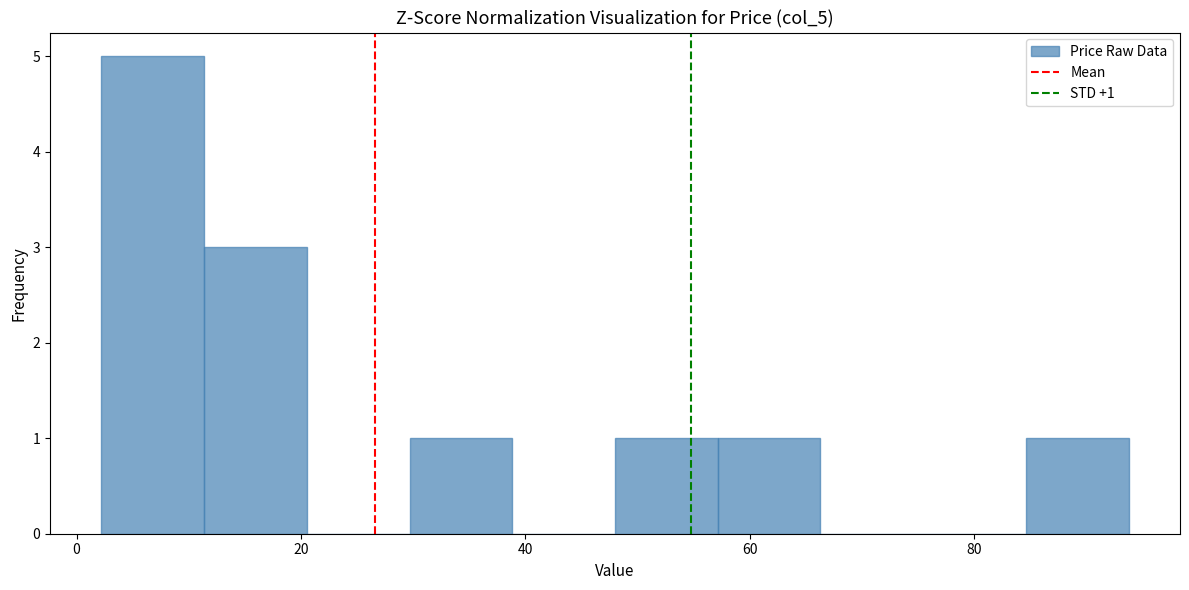

Which range on the x-axis has the tallest bar?

2 to 12